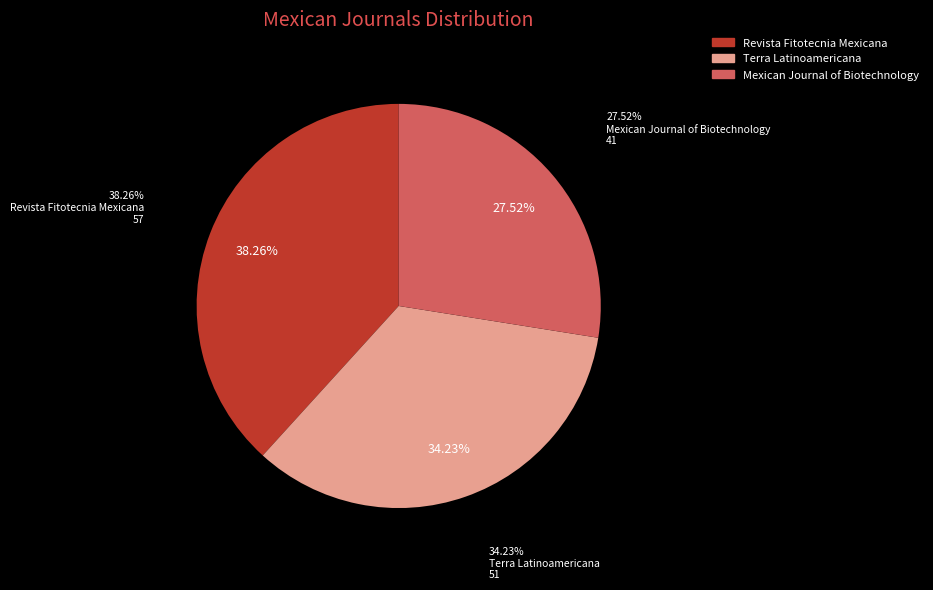

Which category has the biggest portion of the pie?

Revista Fitotecnia Mexicana